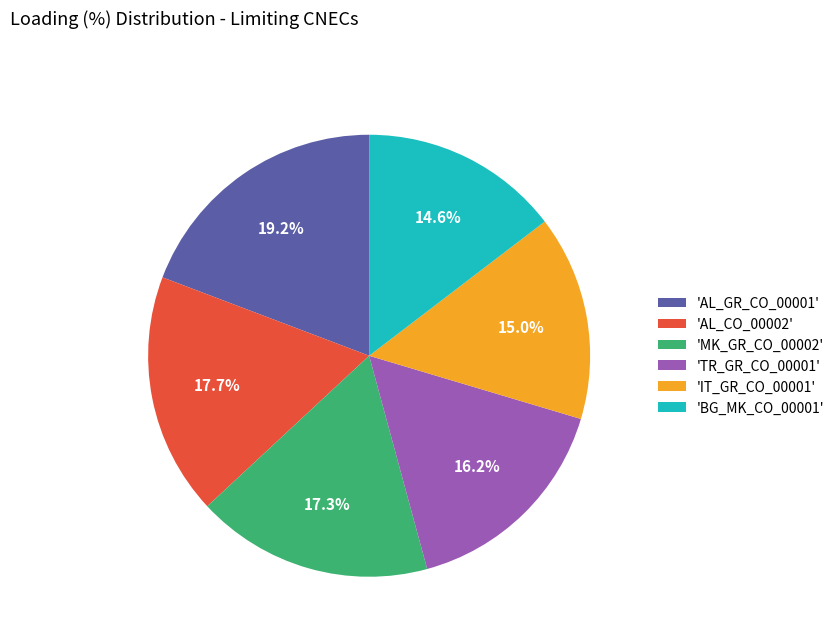

What is the largest slice in the pie chart?

'AL_GR_CO_00001'